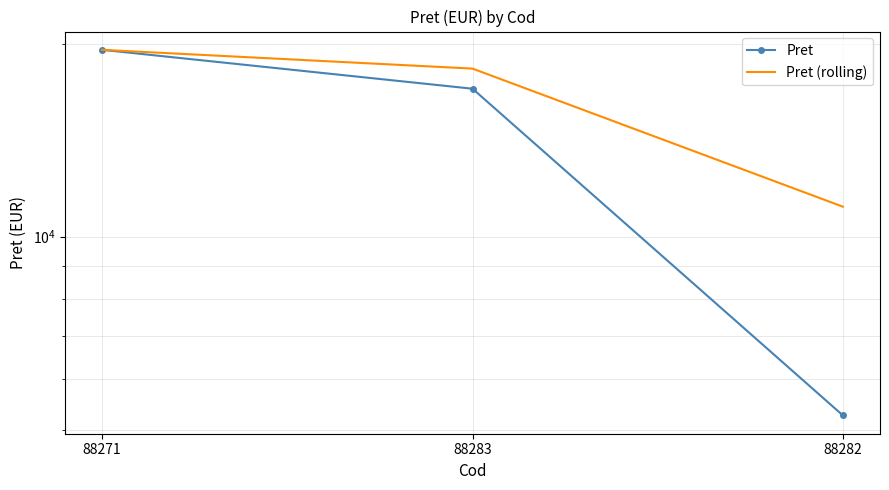

What position from the left is 88283?

2